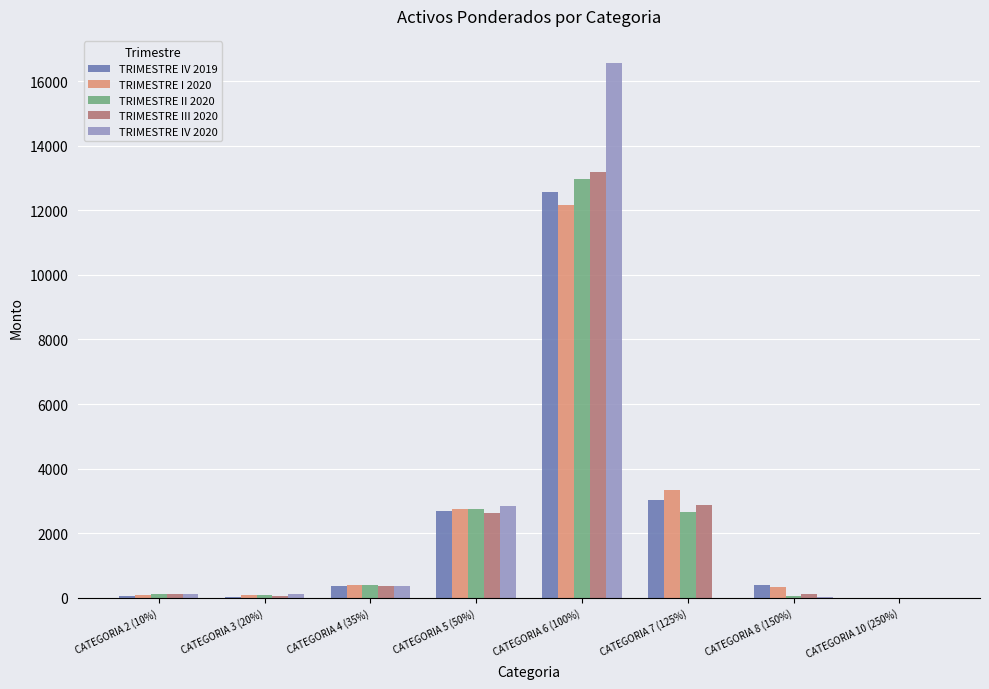

What is the total value across all series at CATEGORIA 7 (125%)?

11873.7